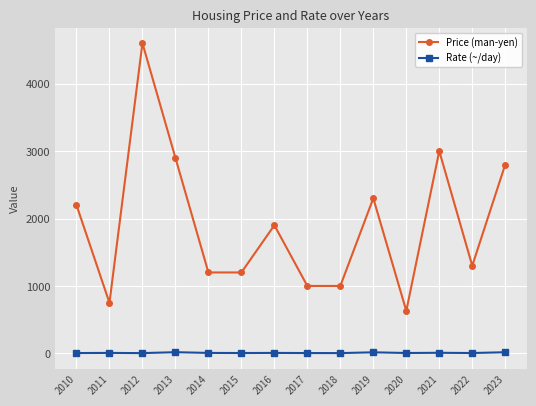

Which category has the highest value across all series?

2012